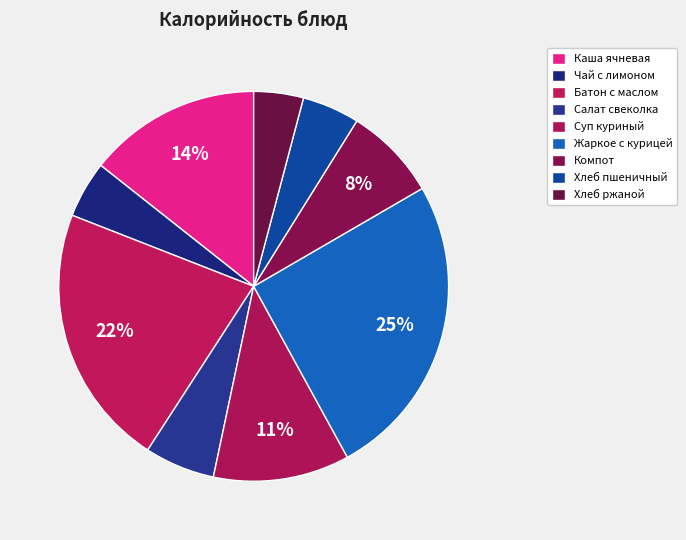

Is there any slice that represents more than half of the pie?

No